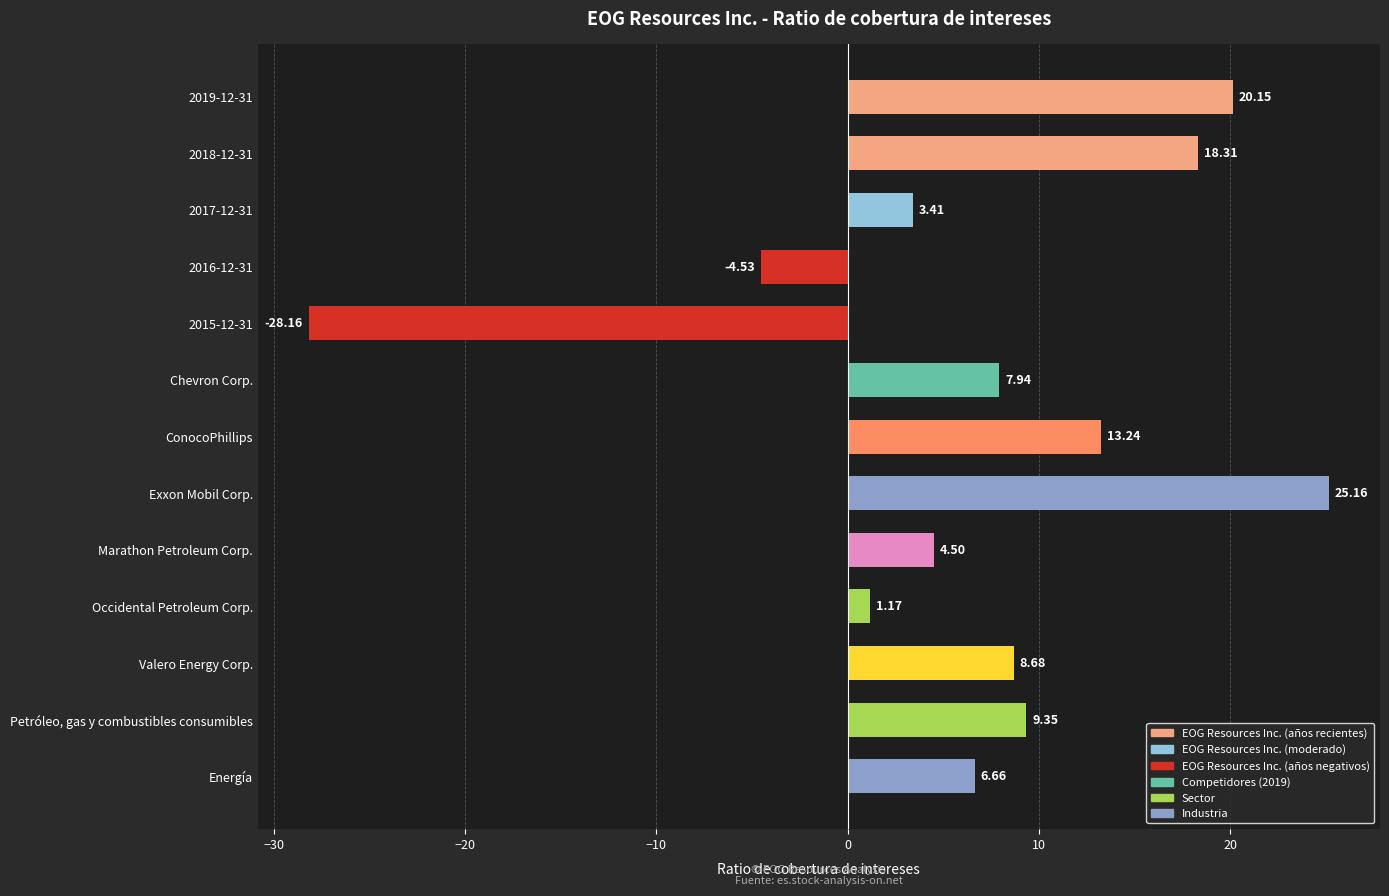

What is the minimum value shown in the chart?

-28.2